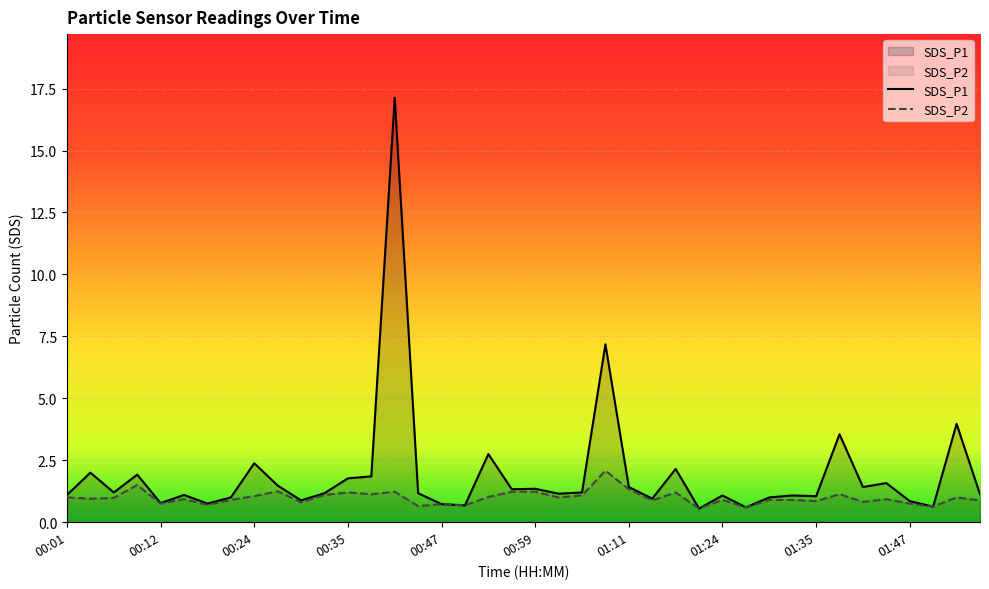

True or false: SDS_P1 and SDS_P2 intersect in this chart.

False